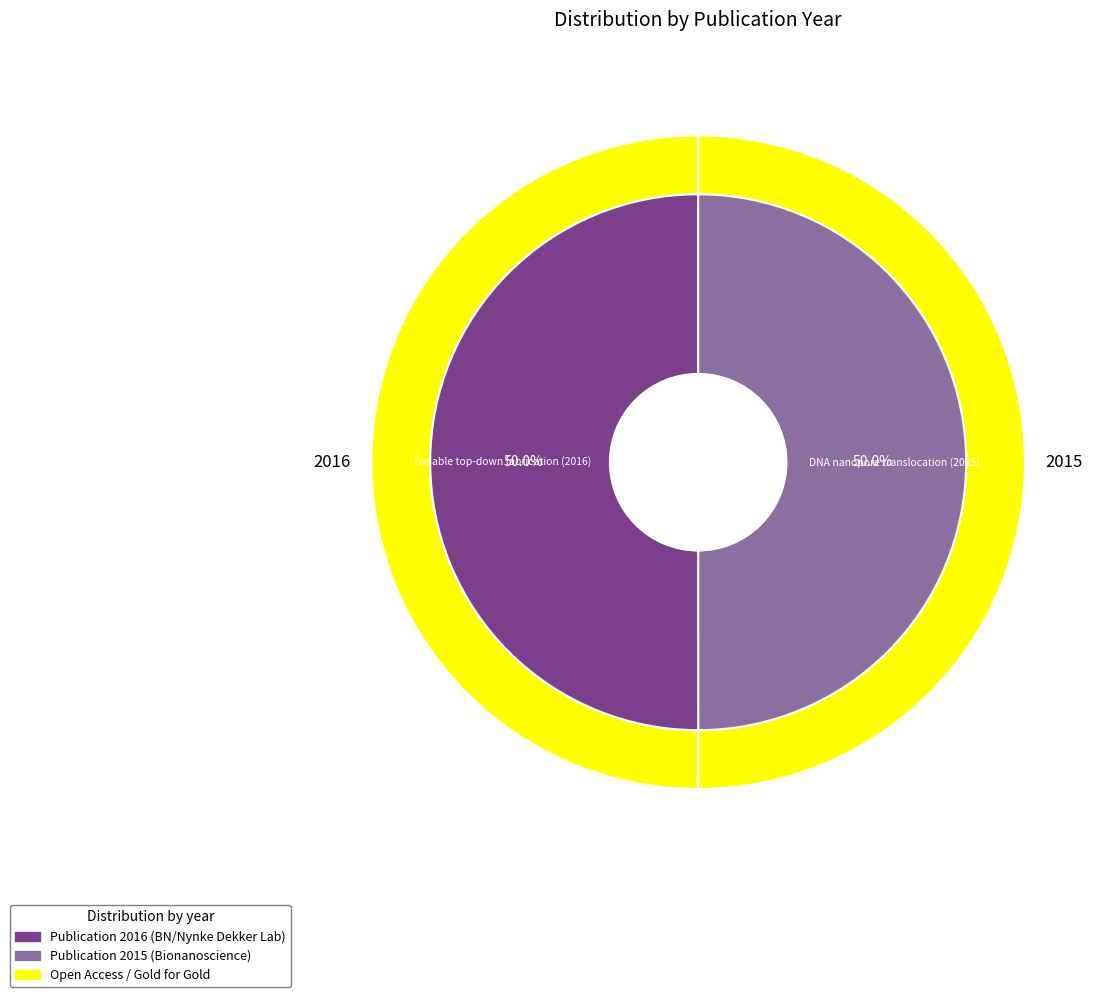

What is the largest slice in the pie chart?

Tunable top-down fabrication (2016)